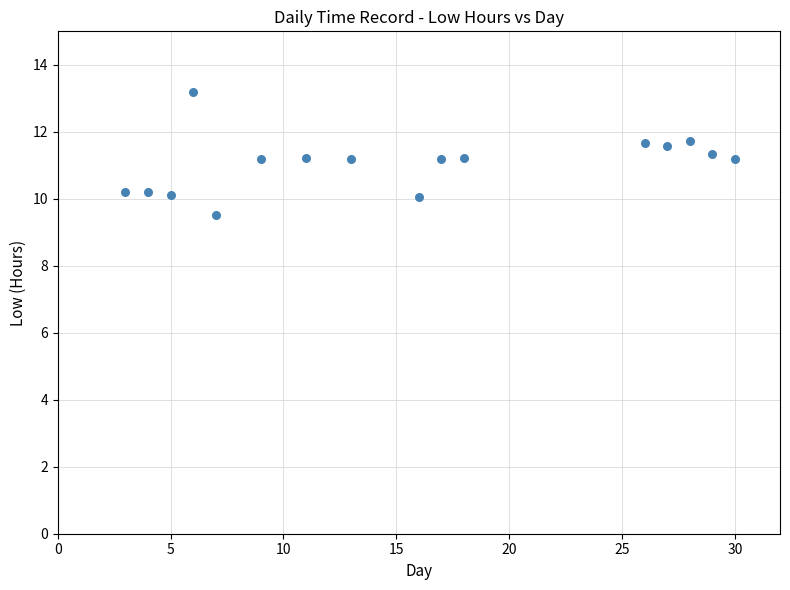

What is the range of X values (max minus min)?

27.0